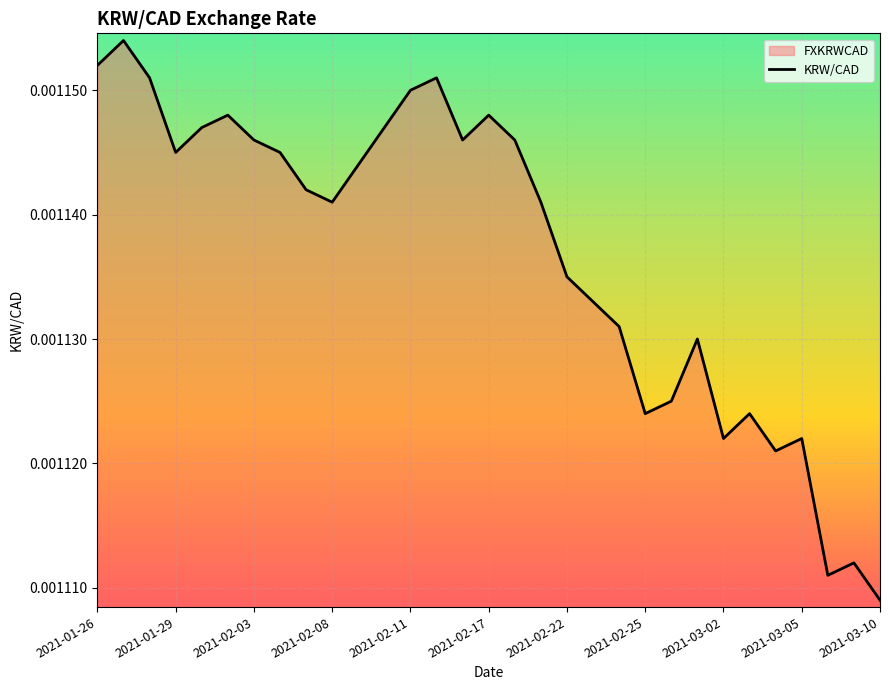

Which category has the lowest value across all series?

2021-03-10